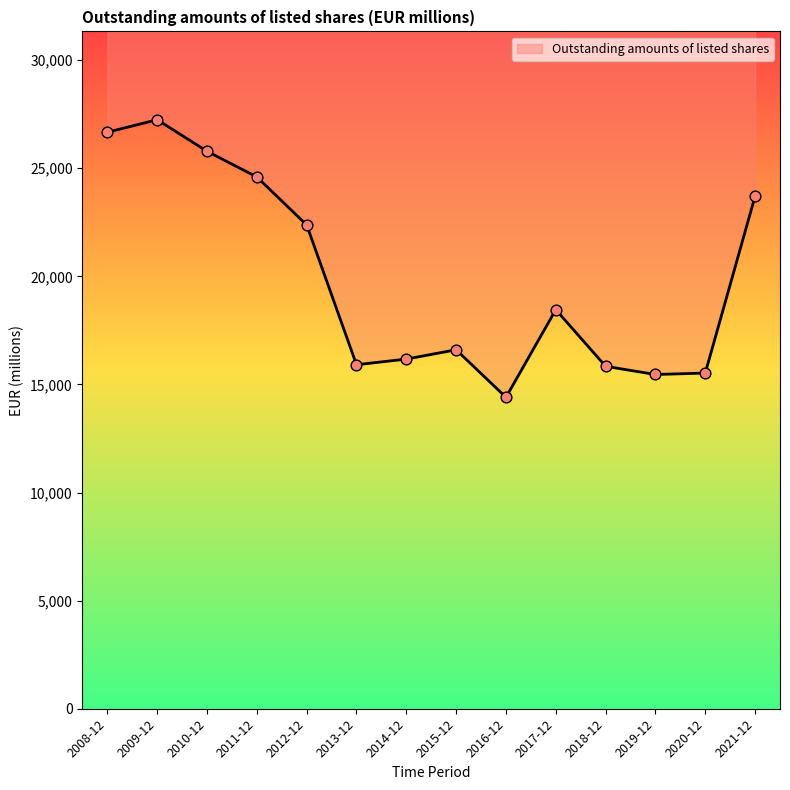

Which has a higher value, 2012-12 or 2020-12?

2012-12